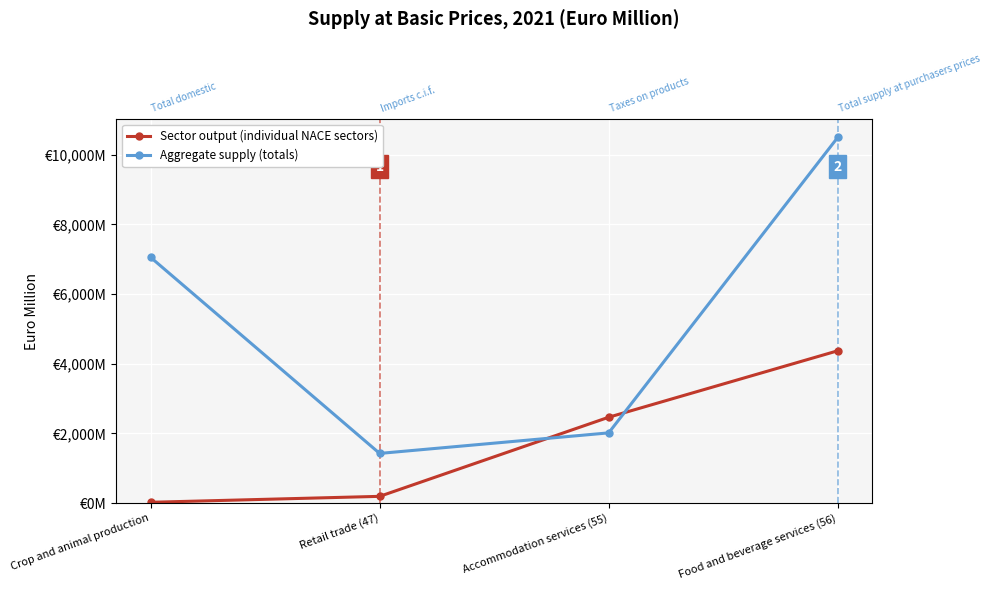

List the labels in order of Sector output (individual NACE sectors) value, largest first.

Food and beverage services (56), Accommodation services (55), Retail trade (47), Crop and animal production